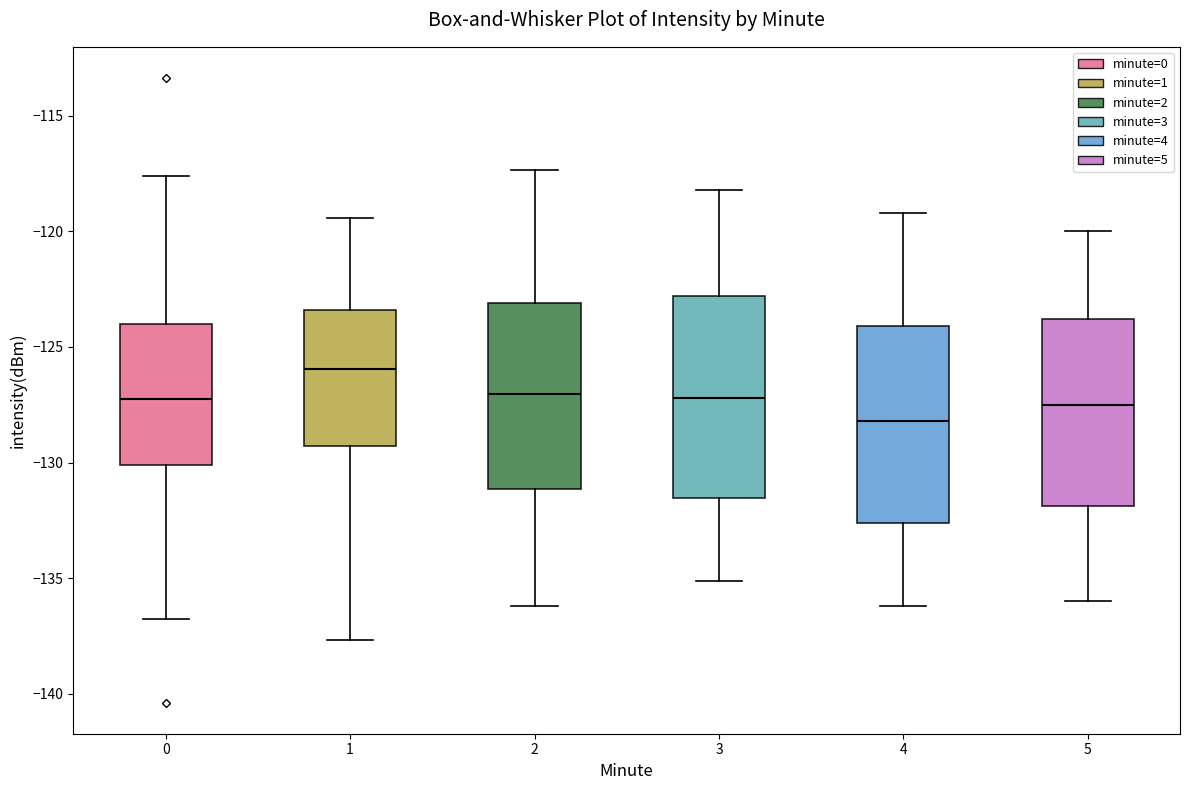

Reading left to right, transcribe this box plot: for each box, give where its median line is, the range the box spans, and where its two whiskers end, as read against the y-axis. The values are not printed on the chart, so give them approximately, as read against the axis.

0: median -127.0, box -130.0 to -124.0, whiskers -137.0 to -117.5
1: median -126.0, box -129.5 to -123.5, whiskers -137.5 to -119.5
2: median -127.0, box -131.0 to -123.0, whiskers -136.0 to -117.5
3: median -127.0, box -131.5 to -123.0, whiskers -135.0 to -118.0
4: median -128.0, box -132.5 to -124.0, whiskers -136.0 to -119.0
5: median -127.5, box -132.0 to -124.0, whiskers -136.0 to -120.0